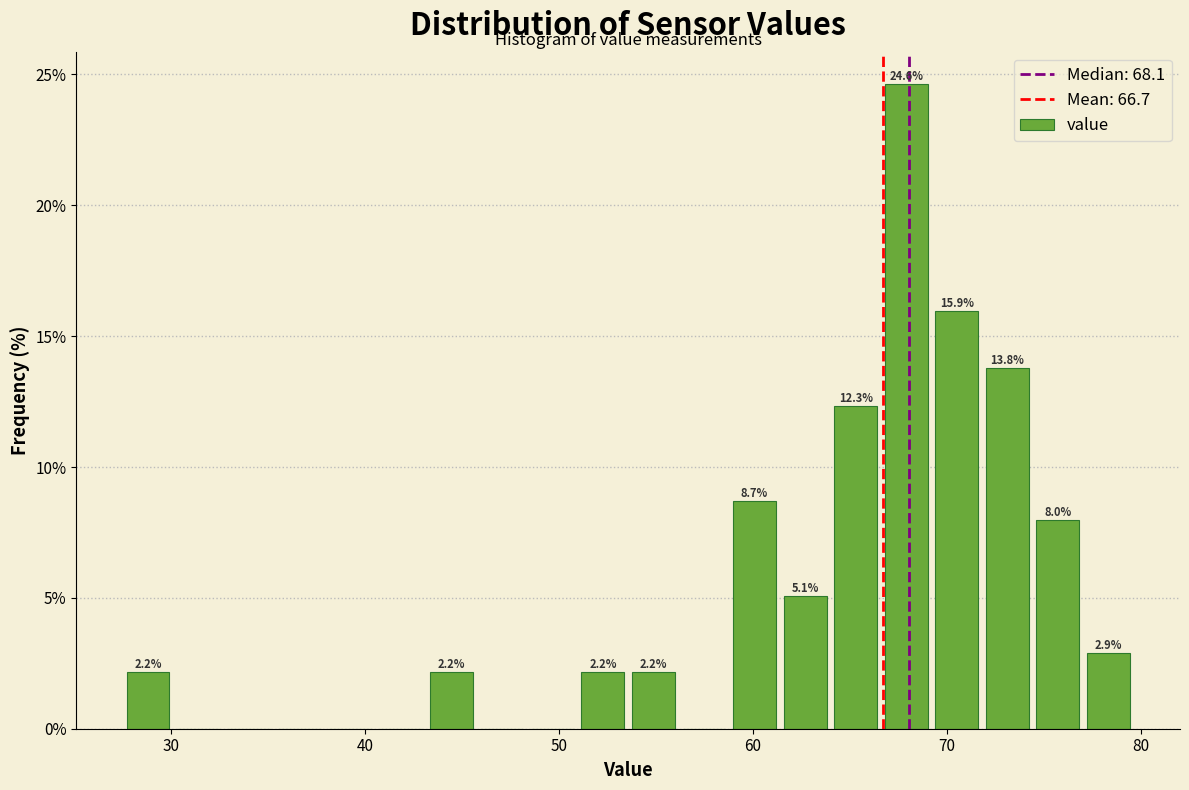

Read against the x-axis, roughly where is the centre of the tallest bar?

68